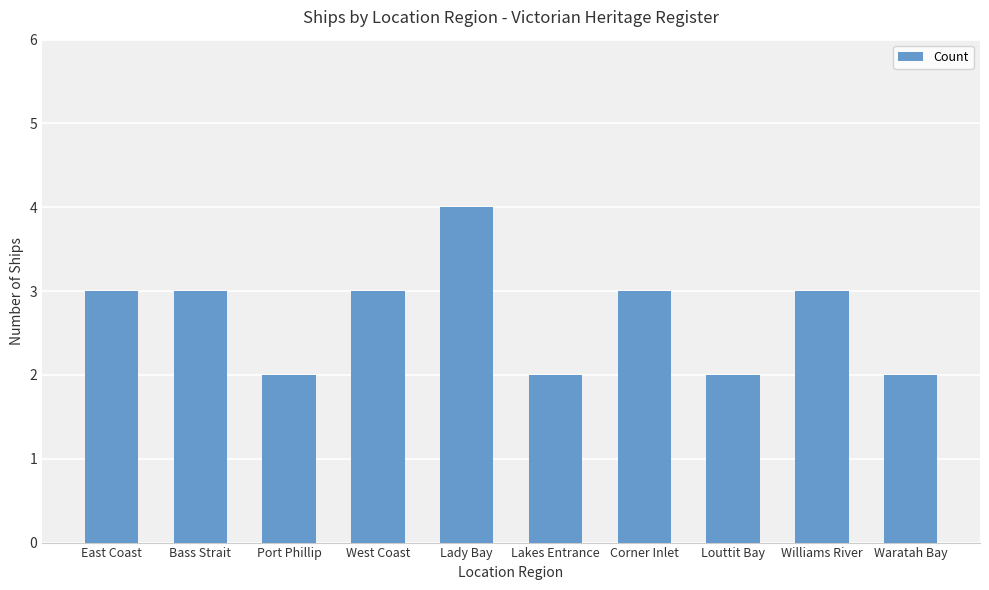

What position from the left is Lady Bay?

5